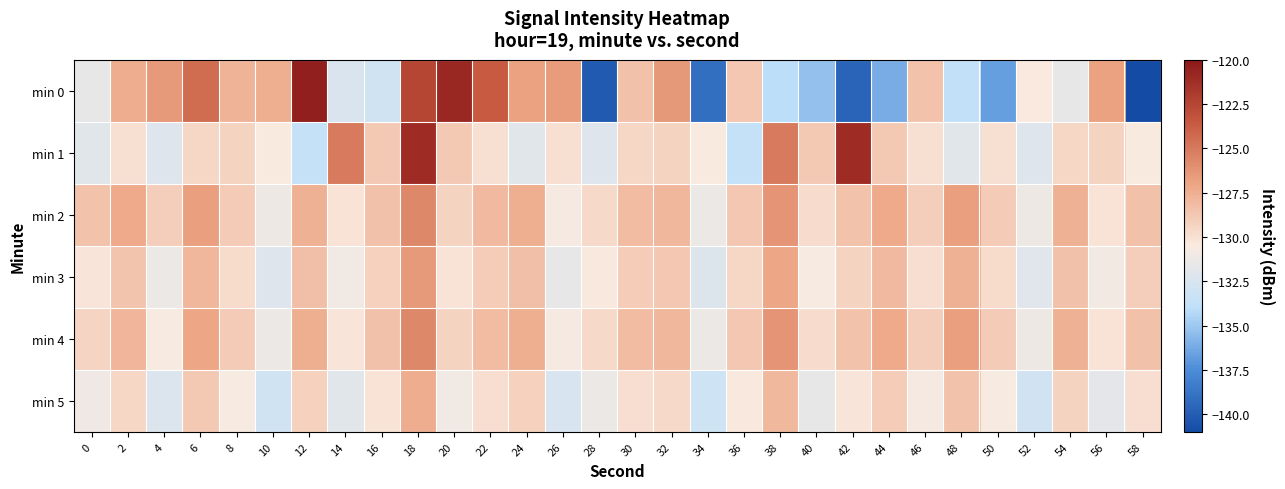

How many series are shown in this chart?

6